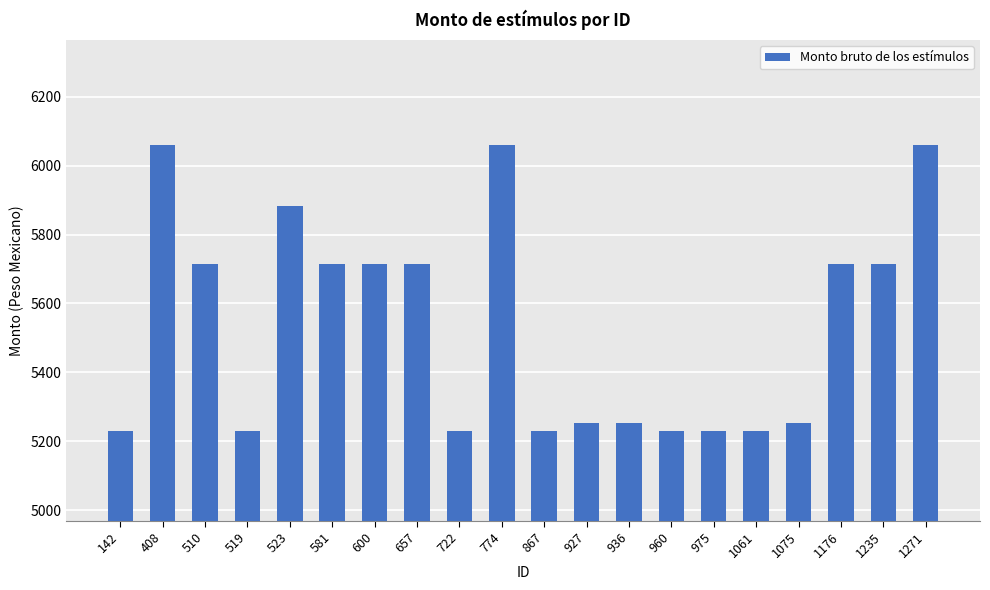

How many data points are less than 5714?

10